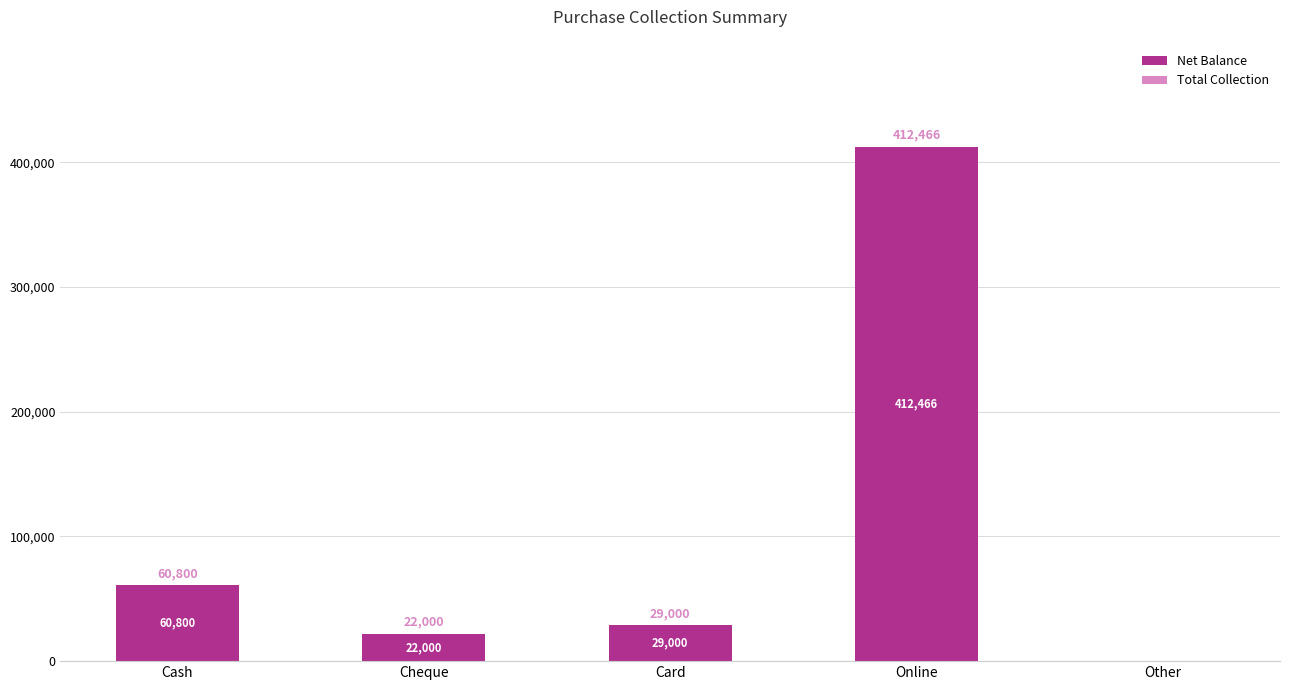

Reading left to right, transcribe all the data shown in this chart.

Cash=60800	Cheque=22000	Card=29000	Online=412466	Other=0